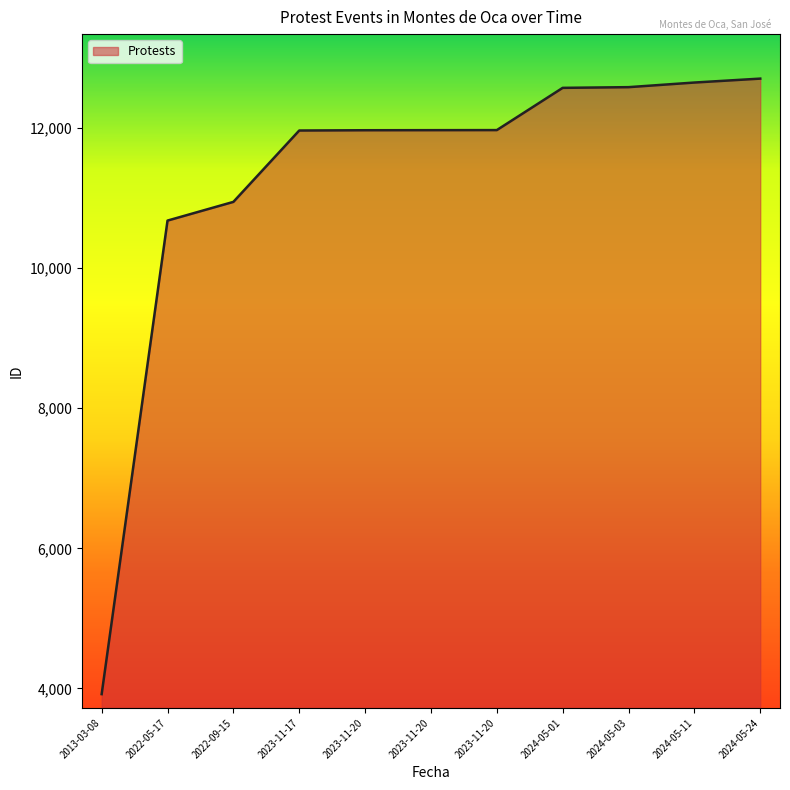

Reading left to right, transcribe all the data shown in this chart.

2013-03-08=3919	2022-05-17=10680	2022-09-15=10947	2023-11-17=11966	2023-11-20=11970	2023-11-20=11971	2023-11-20=11972	2024-05-01=12575	2024-05-03=12585	2024-05-11=12651	2024-05-24=12707